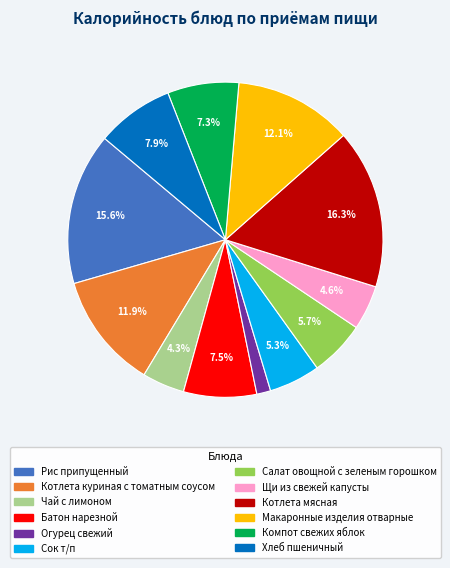

Between Щи из свежей капусты and Котлета мясная, which is larger?

Котлета мясная